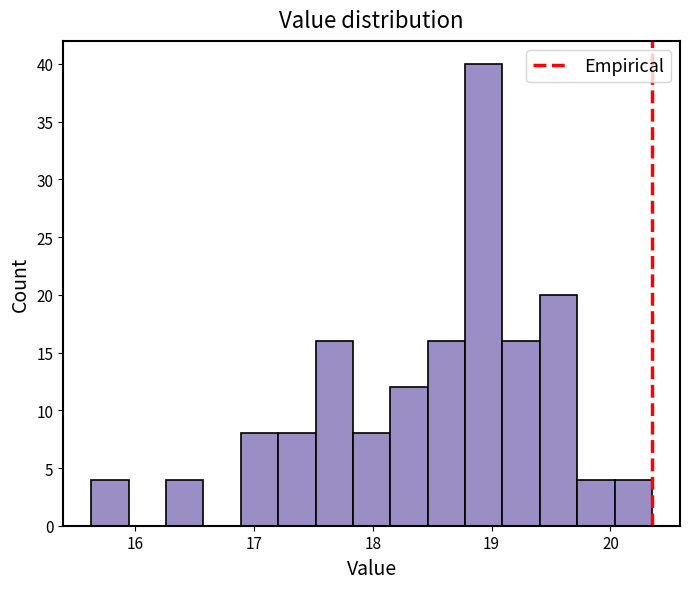

Around what value on the x-axis is the tallest bar? Give the approximate position of its centre, as read against the axis.

18.9